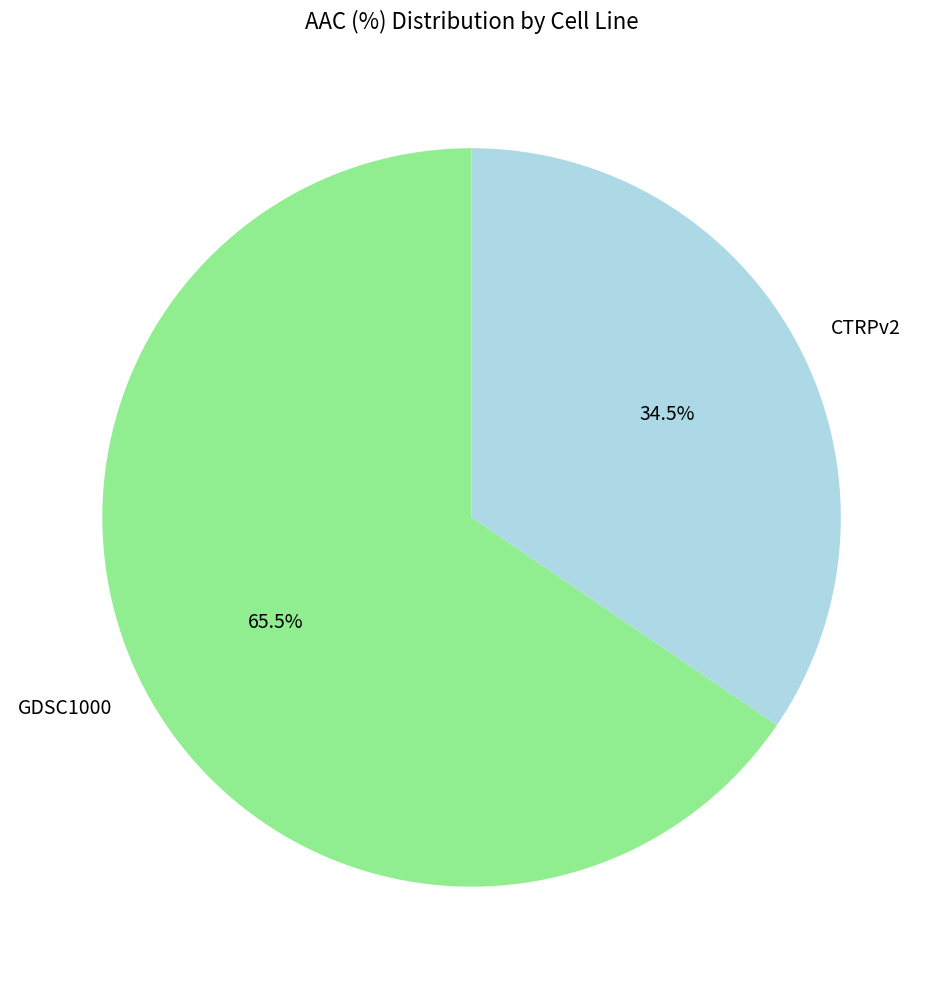

What portion of the pie excludes GDSC1000?

34.5%